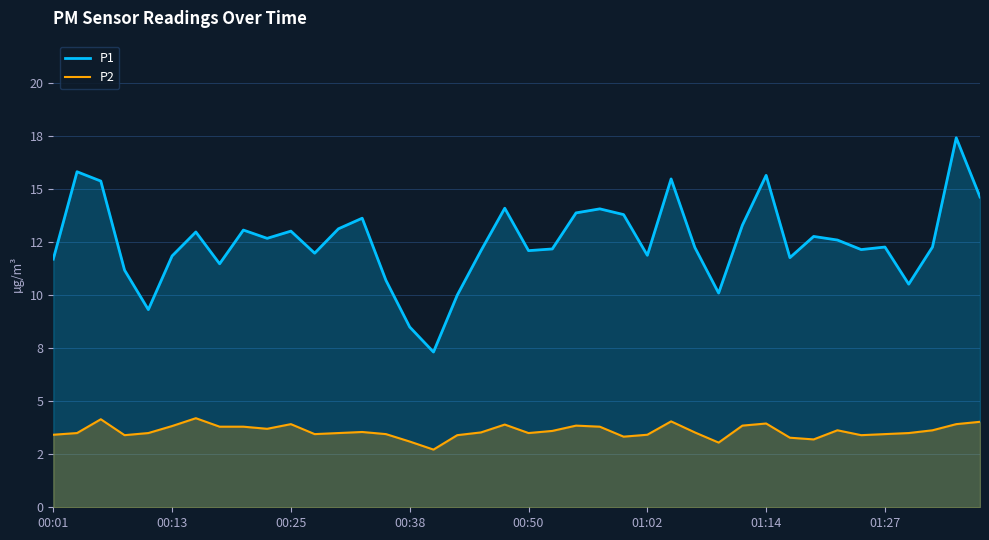

What is the difference between the P2 values at 16 and 11?

0.7